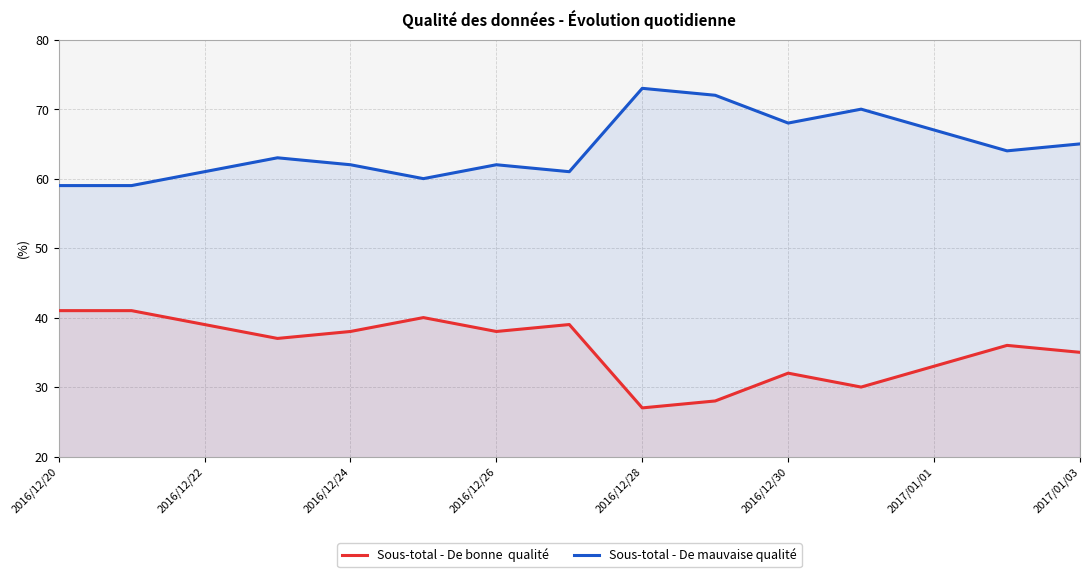

List the series in order of their peak value, lowest first.

Sous-total - De bonne  qualité, Sous-total - De mauvaise qualité